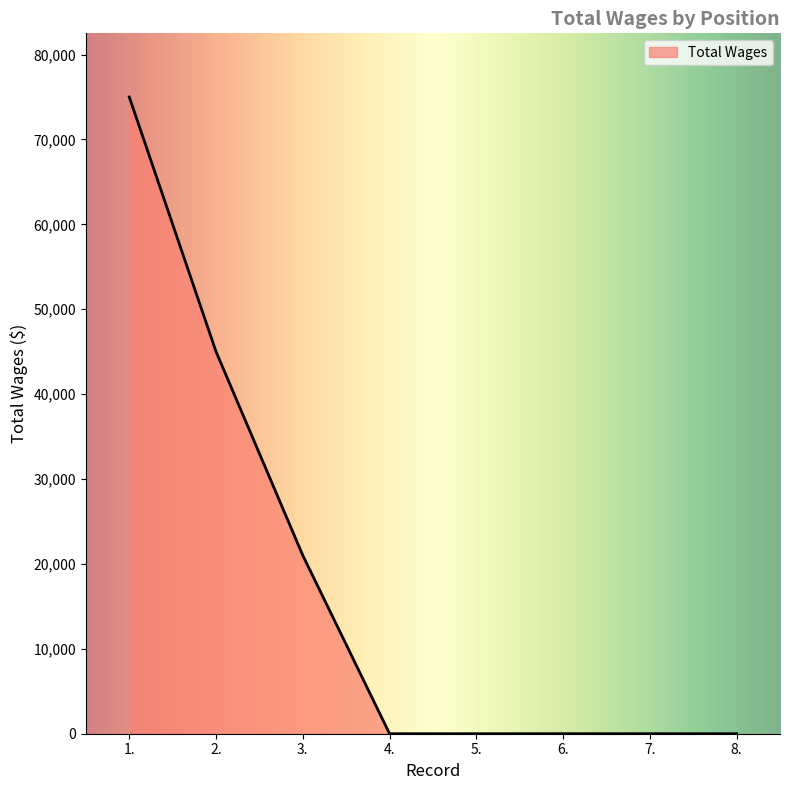

The value at 2. is 45000. True or false?

True